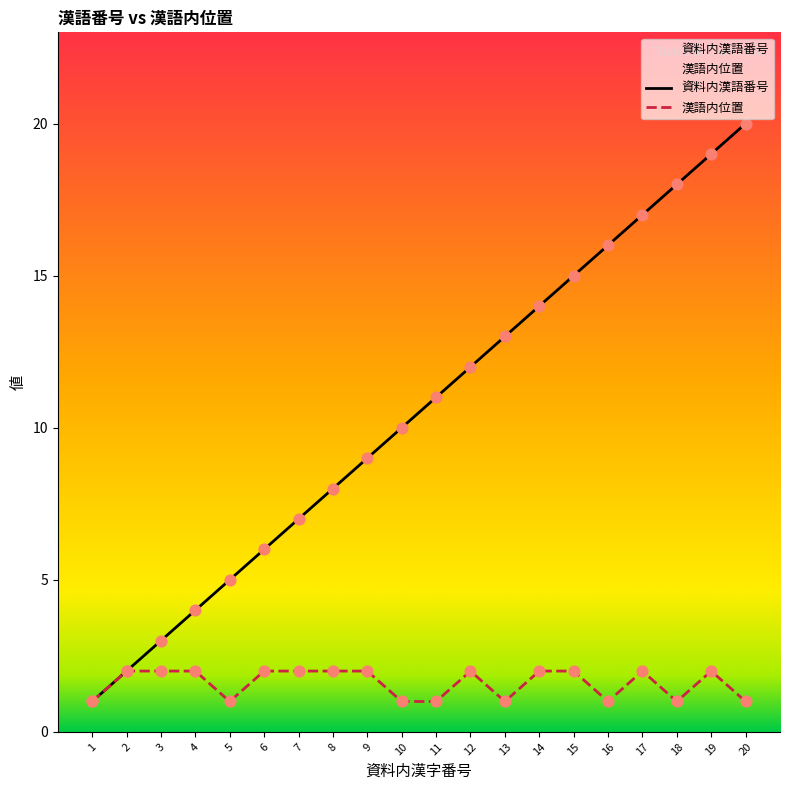

Which series reaches the minimum Y coordinate?

資料内漢語番号